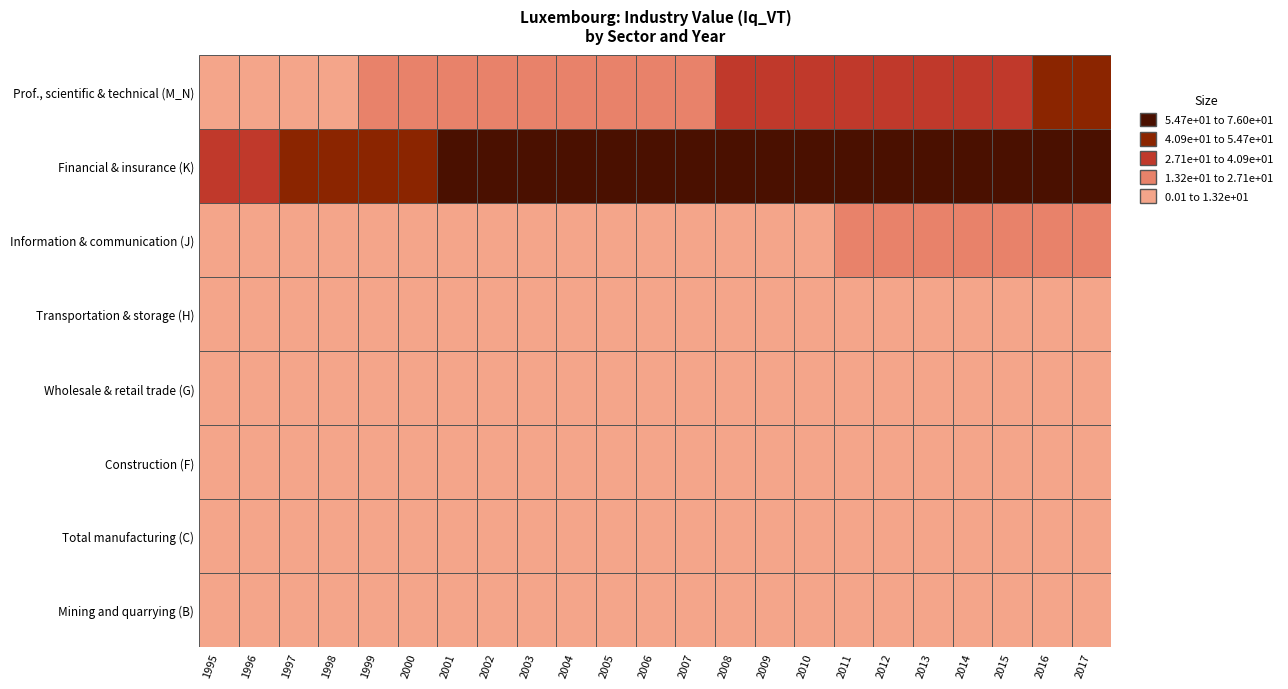

Where is Total manufacturing (C) nearest to the value 5?

1996